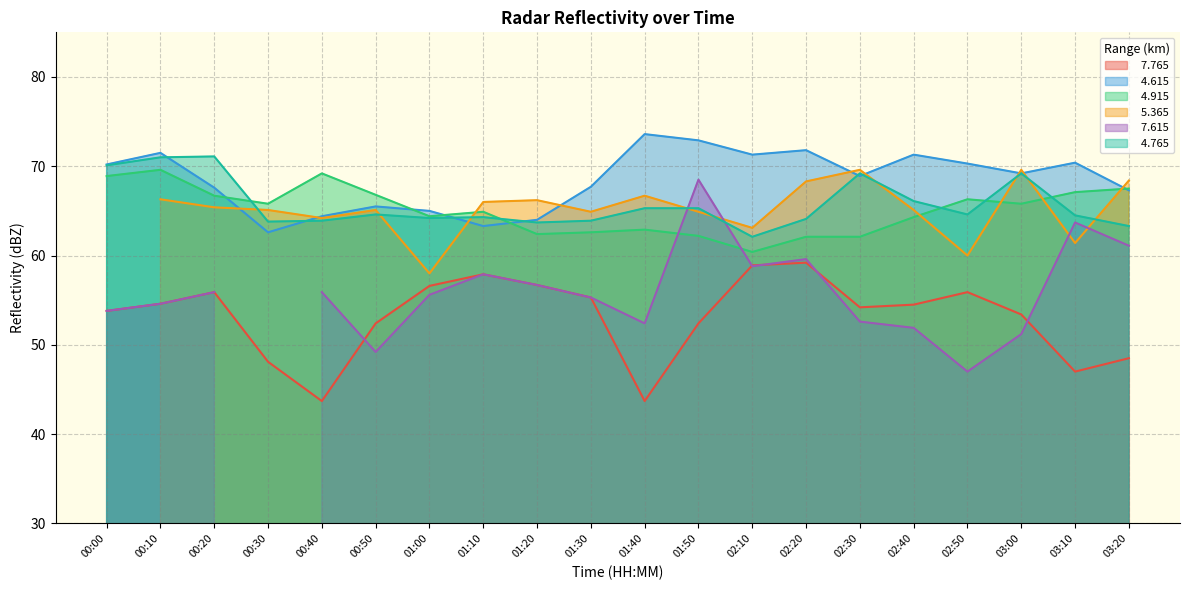

What position from the right is 01:40?

10